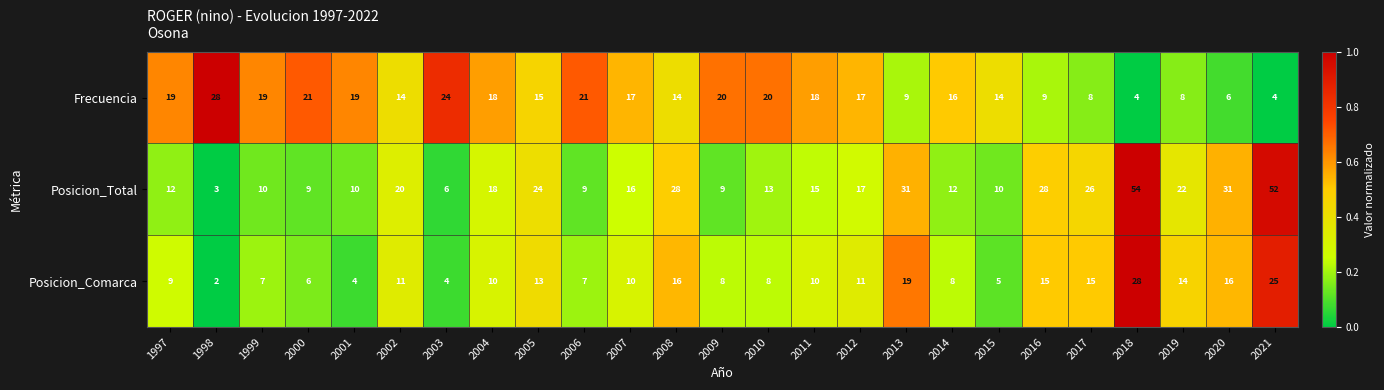

What is the difference between the second highest and second lowest values in the Posicion_Total series?

46